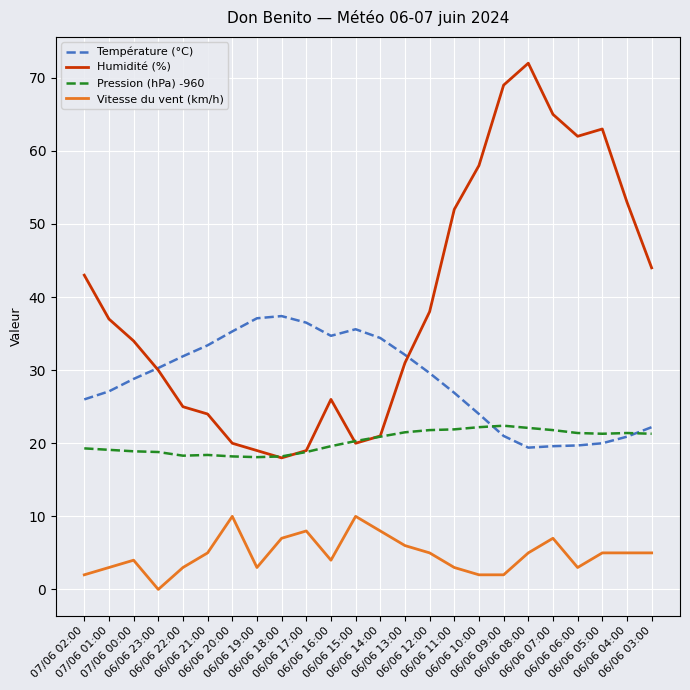

True or false: Température (°C) and Vitesse du vent (km/h) cross at least once.

False